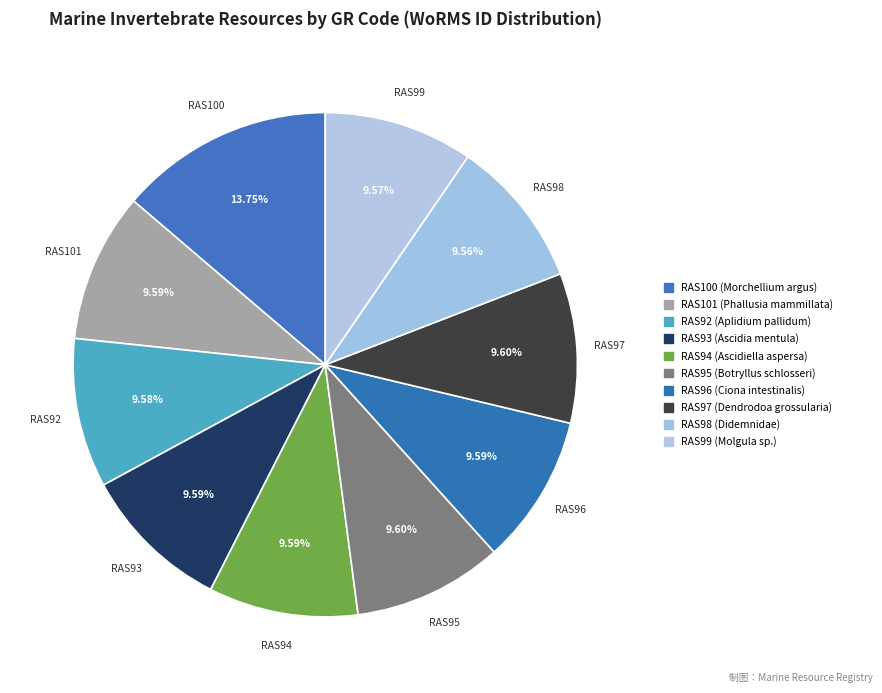

Count the number of slices in the pie.

10